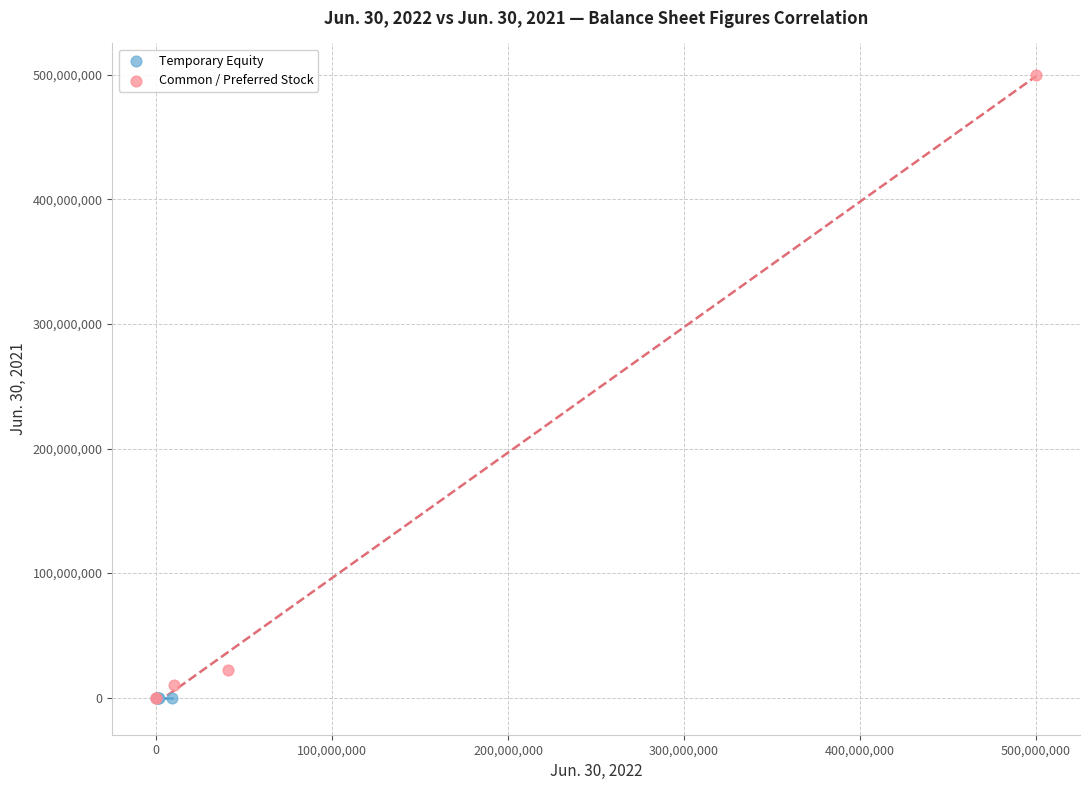

Which series contains the highest Y value?

Common / Preferred Stock